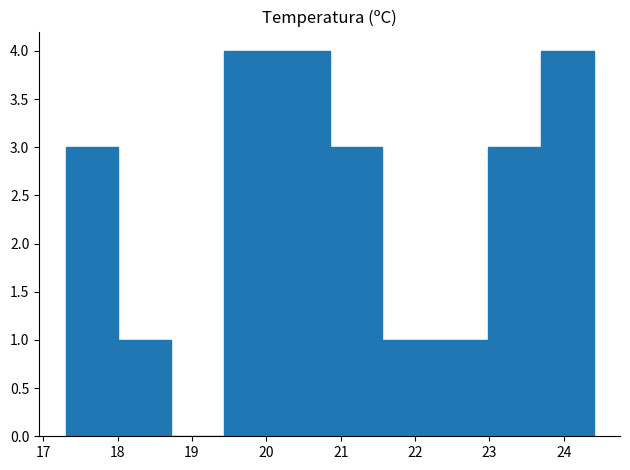

Reading left to right, list every bar in this chart as the range it spans on the x-axis followed by its height. Neither the bar edges nor the heights are printed on the chart, so give them approximately, as read against the axes.

17.30 to 18.01: 3
18.01 to 18.72: 1
18.72 to 19.43: 0
19.43 to 20.14: 4
20.14 to 20.85: 4
20.85 to 21.56: 3
21.56 to 22.27: 1
22.27 to 22.98: 1
22.98 to 23.69: 3
23.69 to 24.40: 4